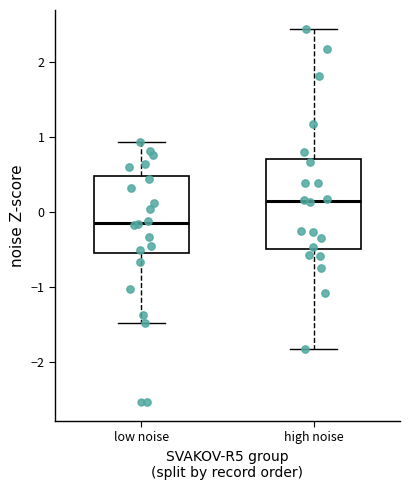

Reading left to right, read every box against the y-axis: the position of its median line, the range the box covers, and the ends of its whiskers. The values are not printed on the chart, so give them approximately, as read against the axis.

low noise: median -0.1, box -0.5 to 0.5, whiskers -1.5 to 0.9
high noise: median 0.1, box -0.5 to 0.7, whiskers -1.8 to 2.4